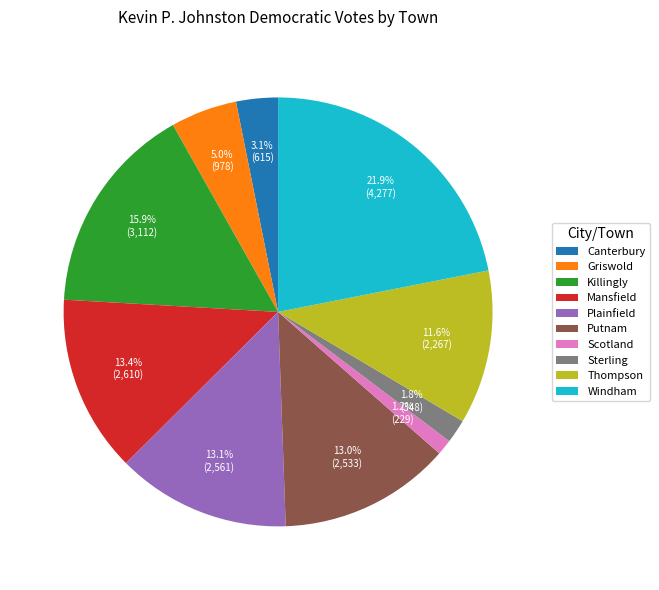

True or false: Killingly accounts for 16% of the total.

True